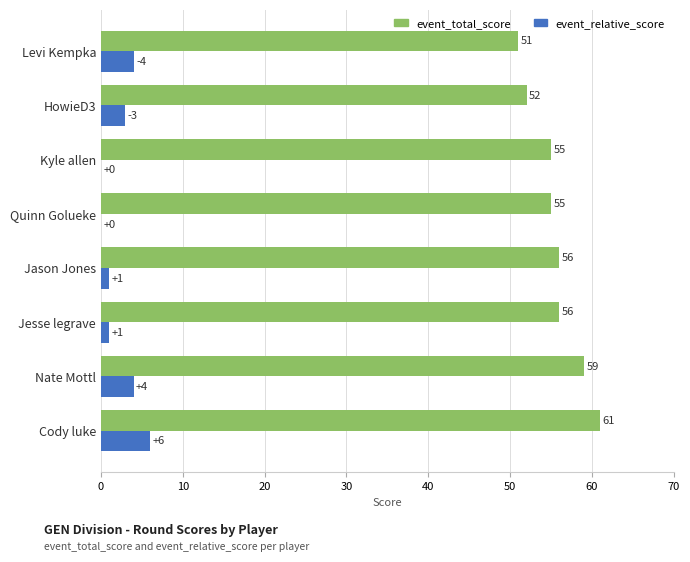

The event_total_score series shows 52 at HowieD3. True or false?

True